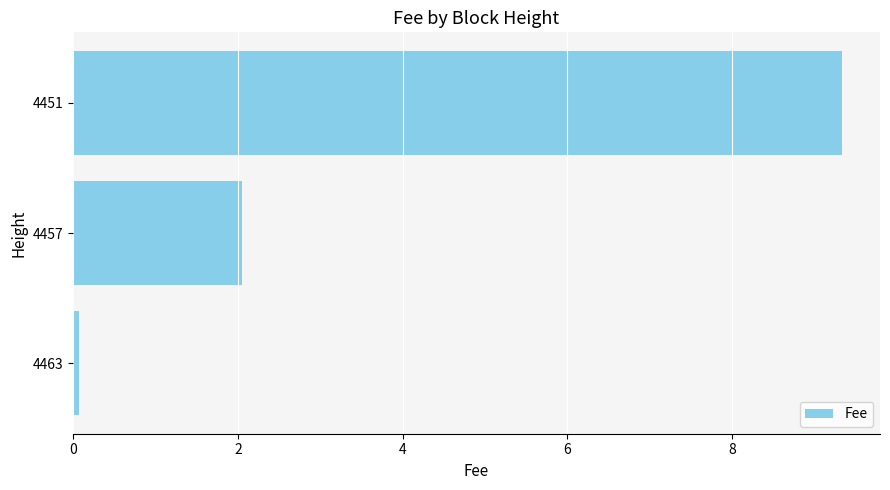

Rank the categories by value from highest to lowest.

4451, 4457, 4463